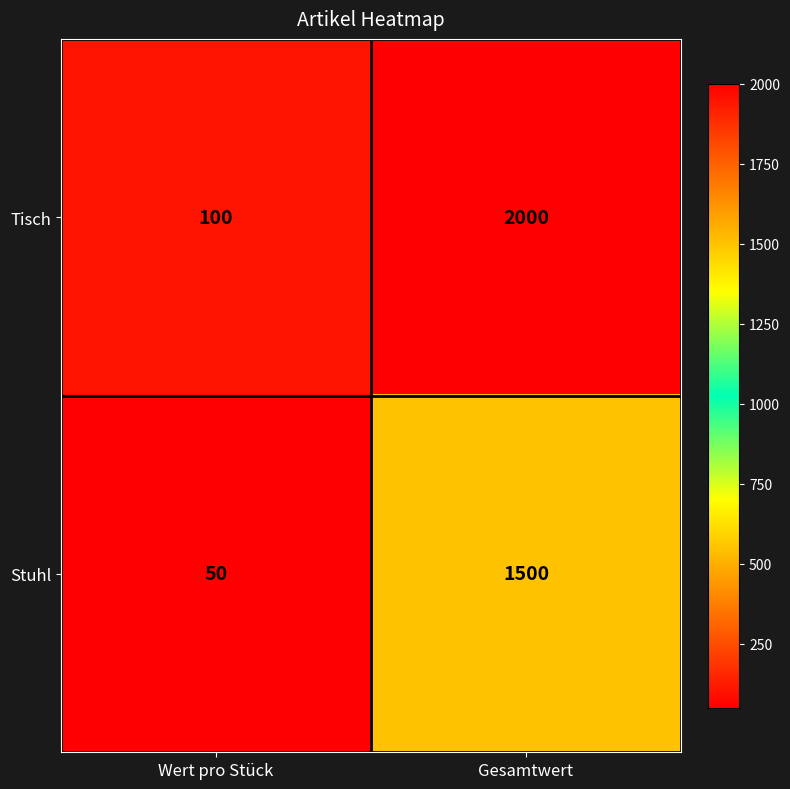

True or false: Tisch has a value of 100 at Wert pro Stück.

True